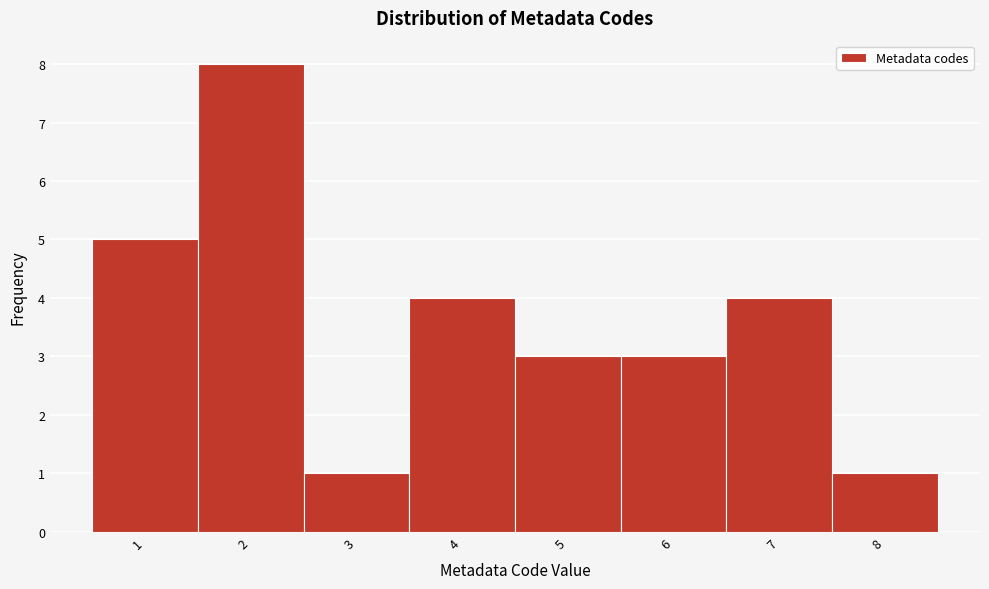

Reading left to right, list every bar in this chart as the range it spans on the x-axis followed by its height. The values are not printed on the chart, so give them approximately, as read against the axis.

0.5 to 1.5: 5
1.5 to 2.5: 8
2.5 to 3.5: 1
3.5 to 4.5: 4
4.5 to 5.5: 3
5.5 to 6.5: 3
6.5 to 7.5: 4
7.5 to 8.5: 1